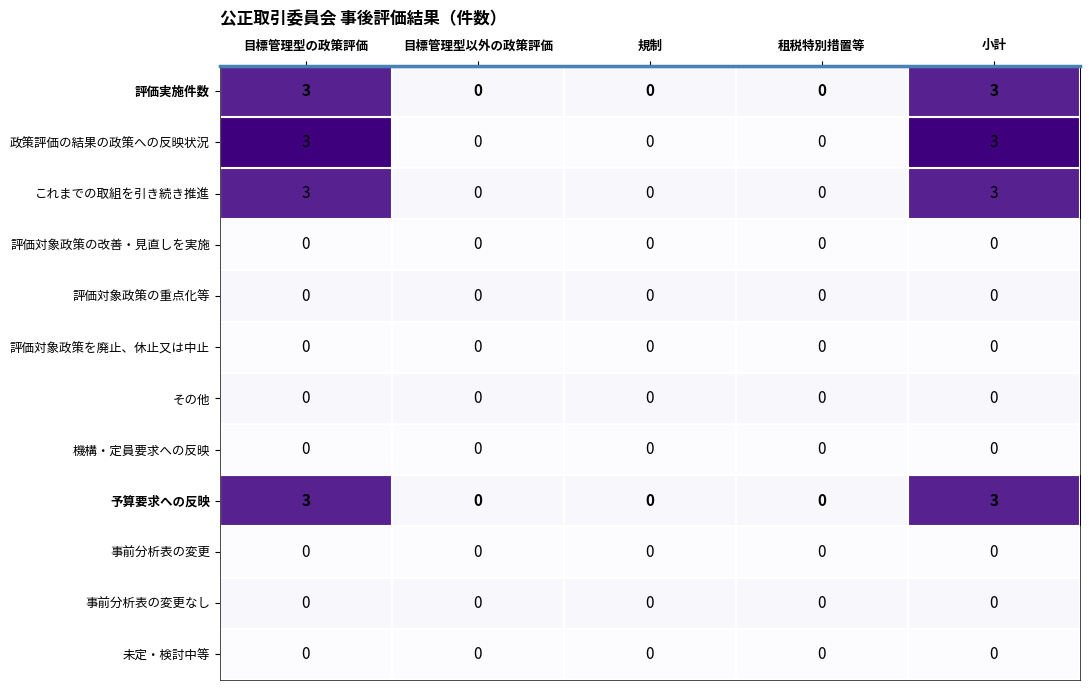

The value of 評価実施件数 at 租税特別措置等 is 1. True or false?

False